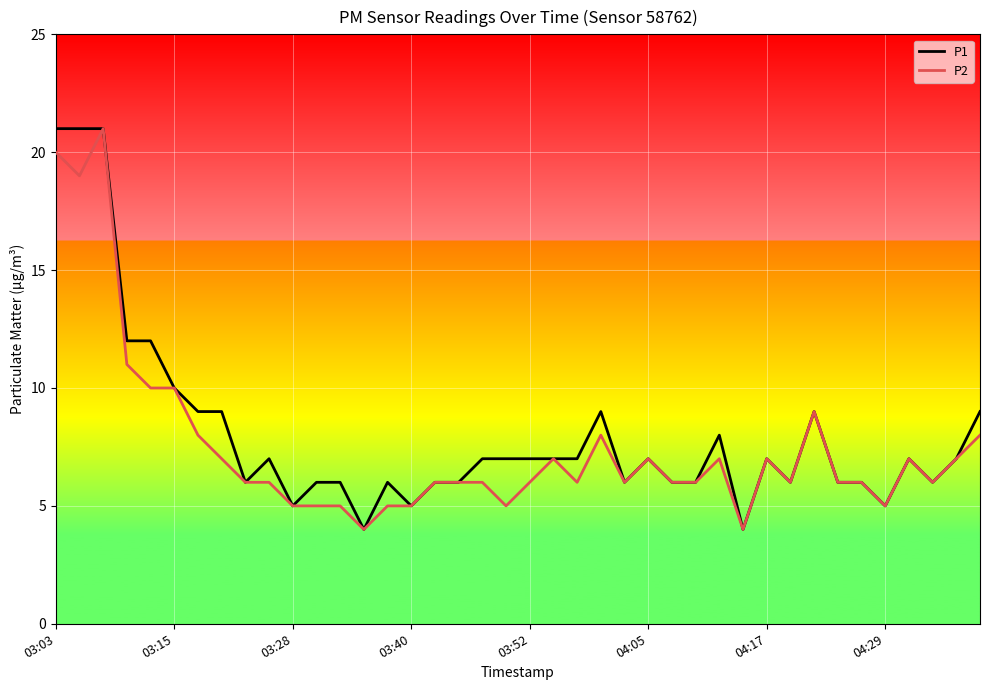

What are all the series names shown in the legend?

P1, P2